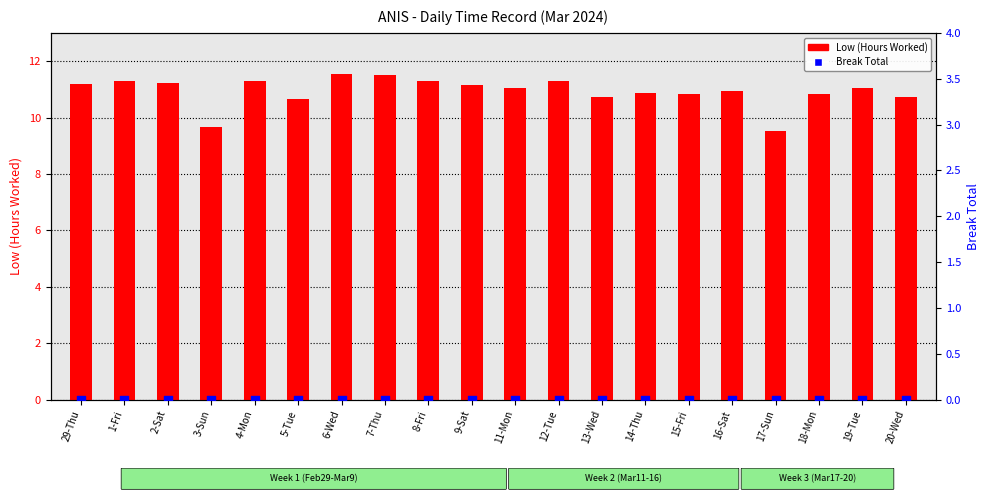

Is the value of Low (Hours Worked) at 1-Fri greater than the value of Break Total at 2-Sat?

Yes